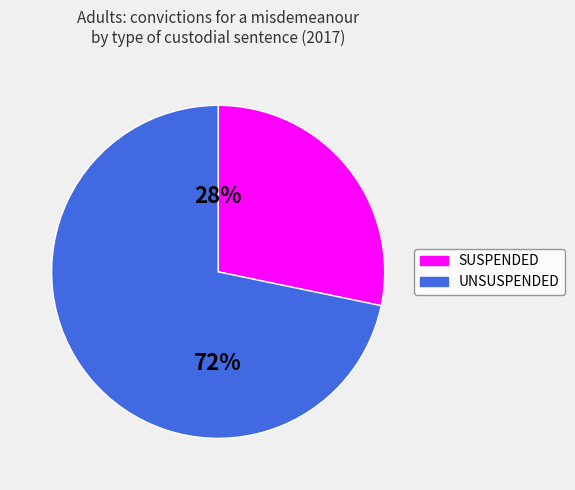

What is the majority slice?

UNSUSPENDED